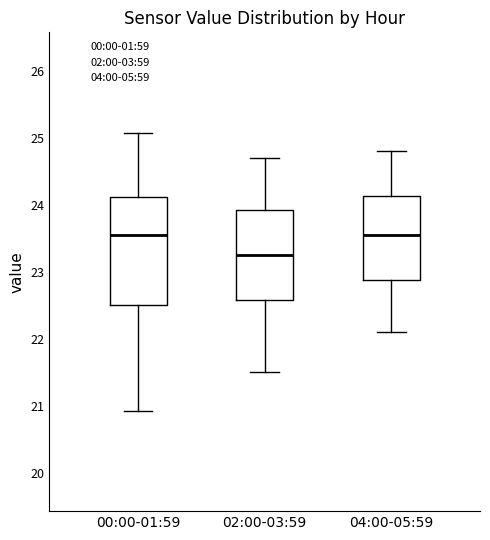

Comparing the boxes themselves (not the whiskers), which one is the tallest?

00:00-01:59